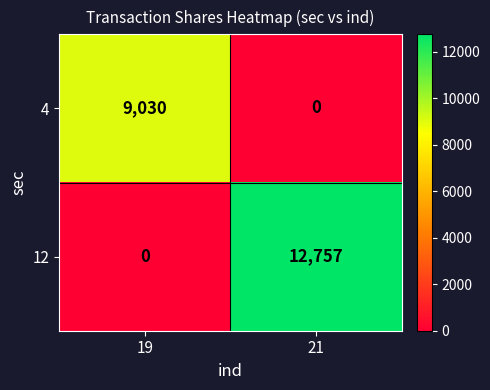

What is the highest value of the 12 series?

12757